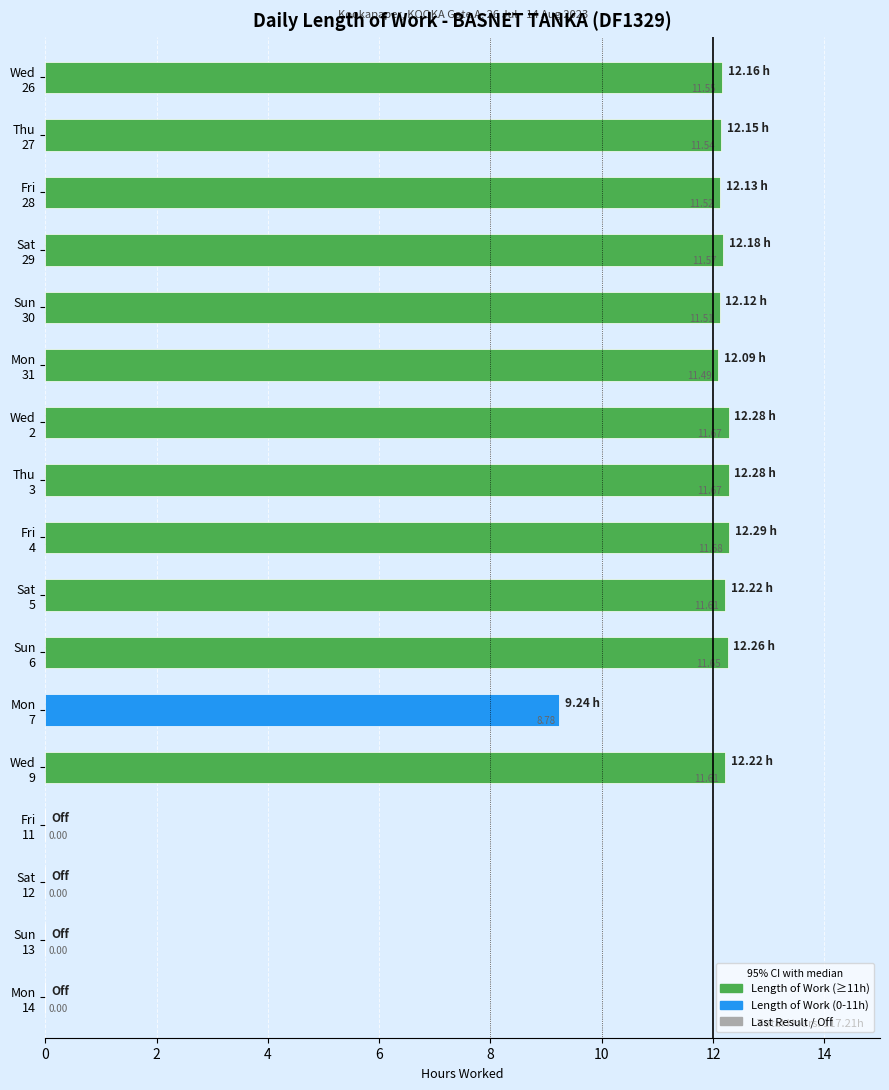

Reading left to right, transcribe all the data shown in this chart.

12.2	12.2	12.1	12.2	12.1	12.1	12.3	12.3	12.3	12.2	12.3	9.2	12.2	0.0	0.0	0.0	0.0